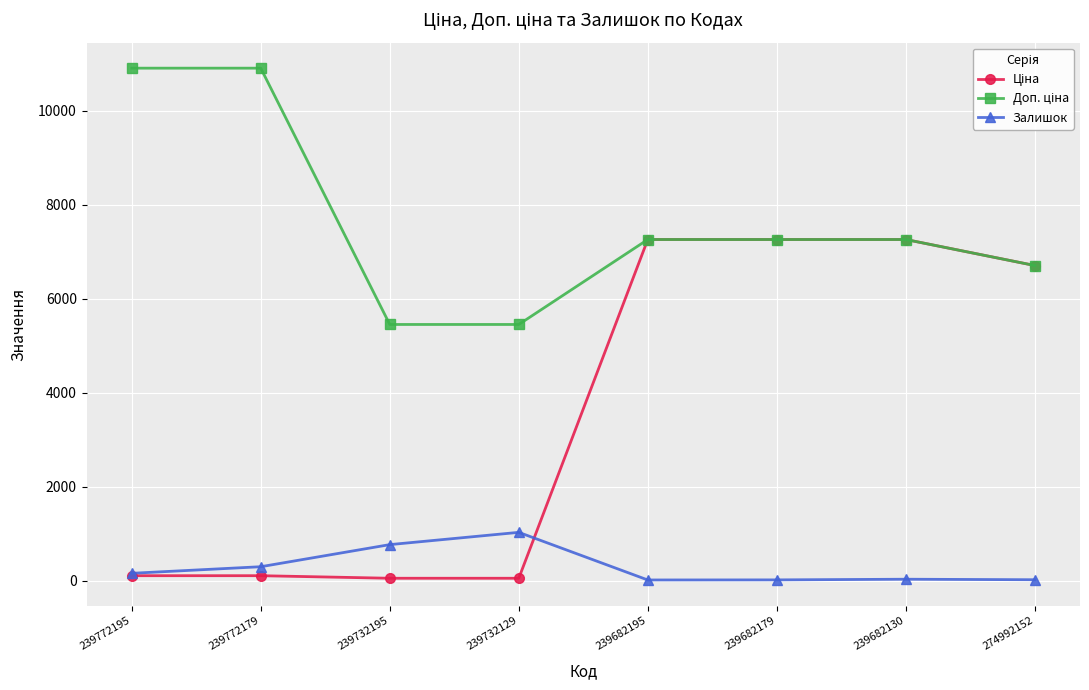

What is the label of the 7th point from the left?

239682130